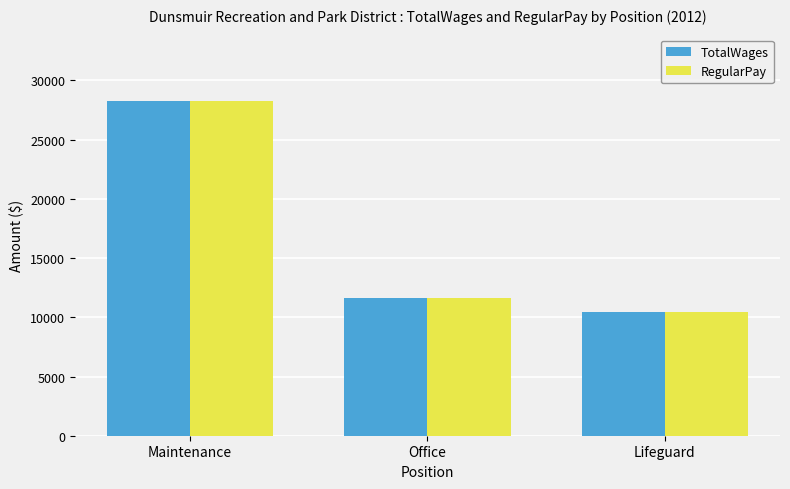

Does the chart contain any negative values?

No